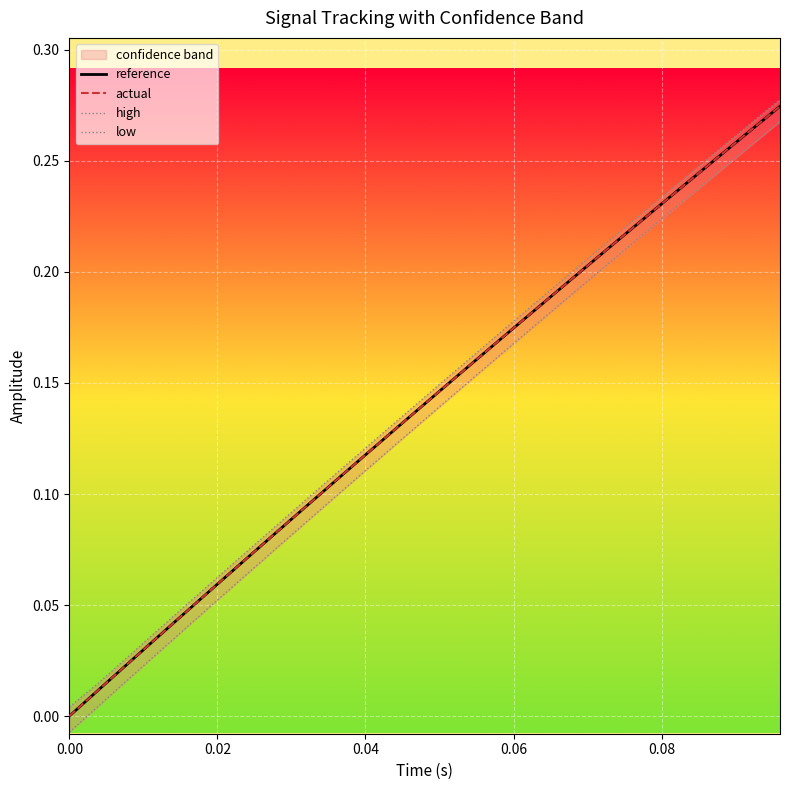

True or false: high and actual cross at least once.

False